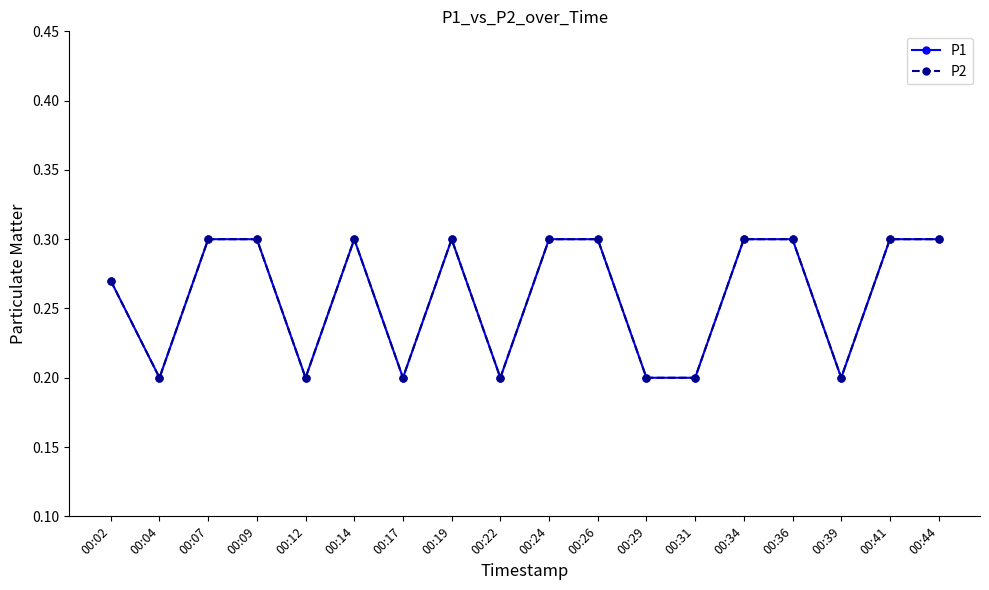

Does the chart have visible grid lines?

No